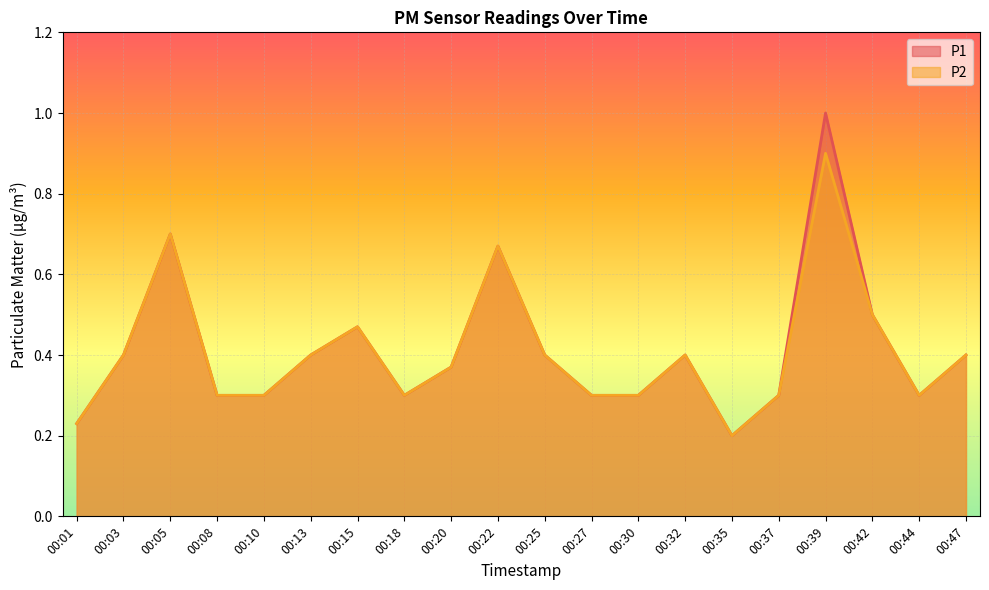

What is the average value of the P1 series?

0.4